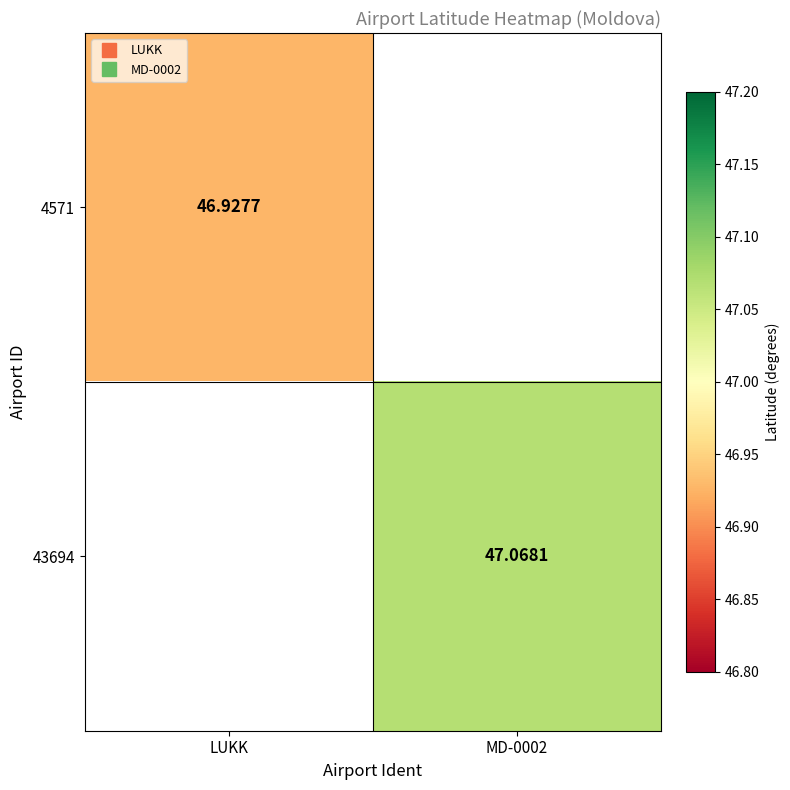

What is the maximum value shown in the chart?

47.1